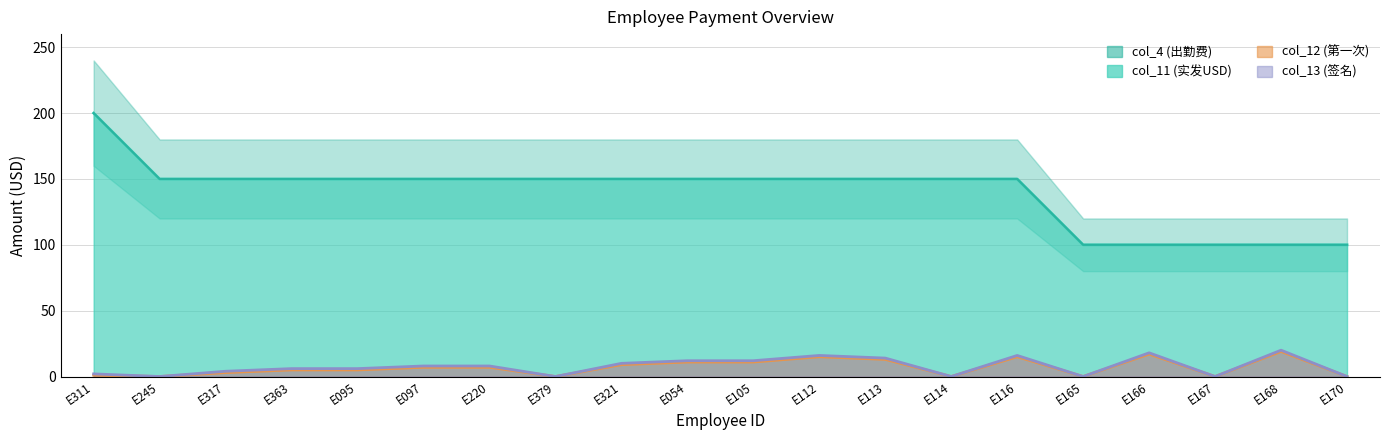

Between E317 and E168, which series saw the biggest shift?

col_4